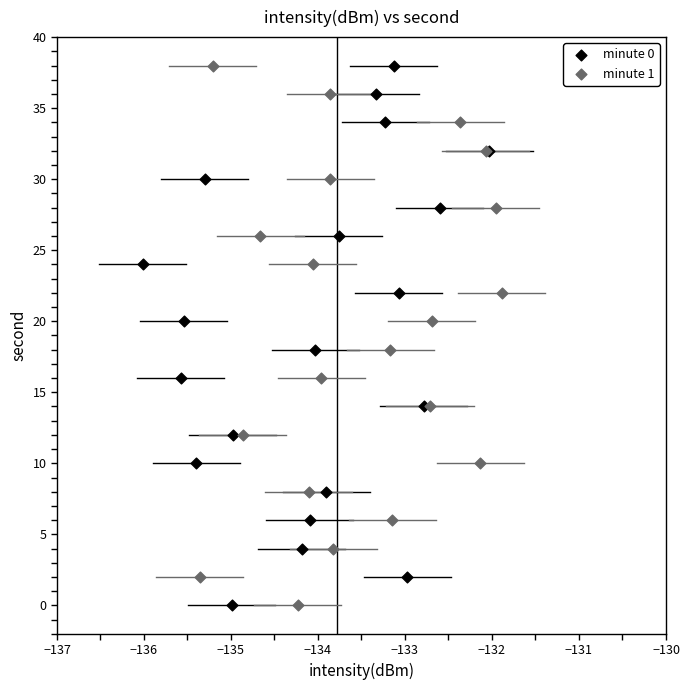

What are all the series names shown in the legend?

minute 0, minute 1